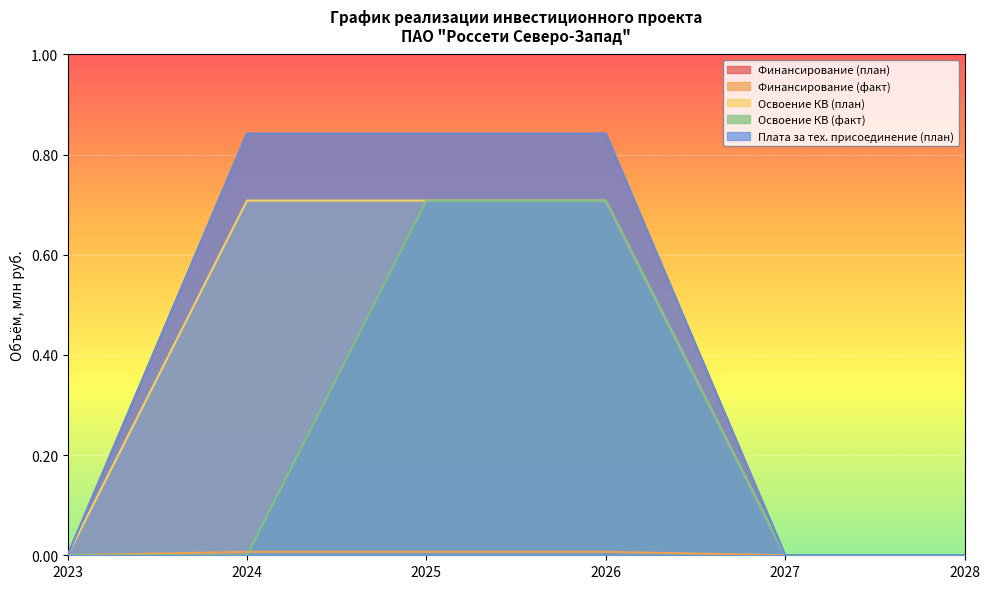

Between 2026 and 2027, which is larger?

2026